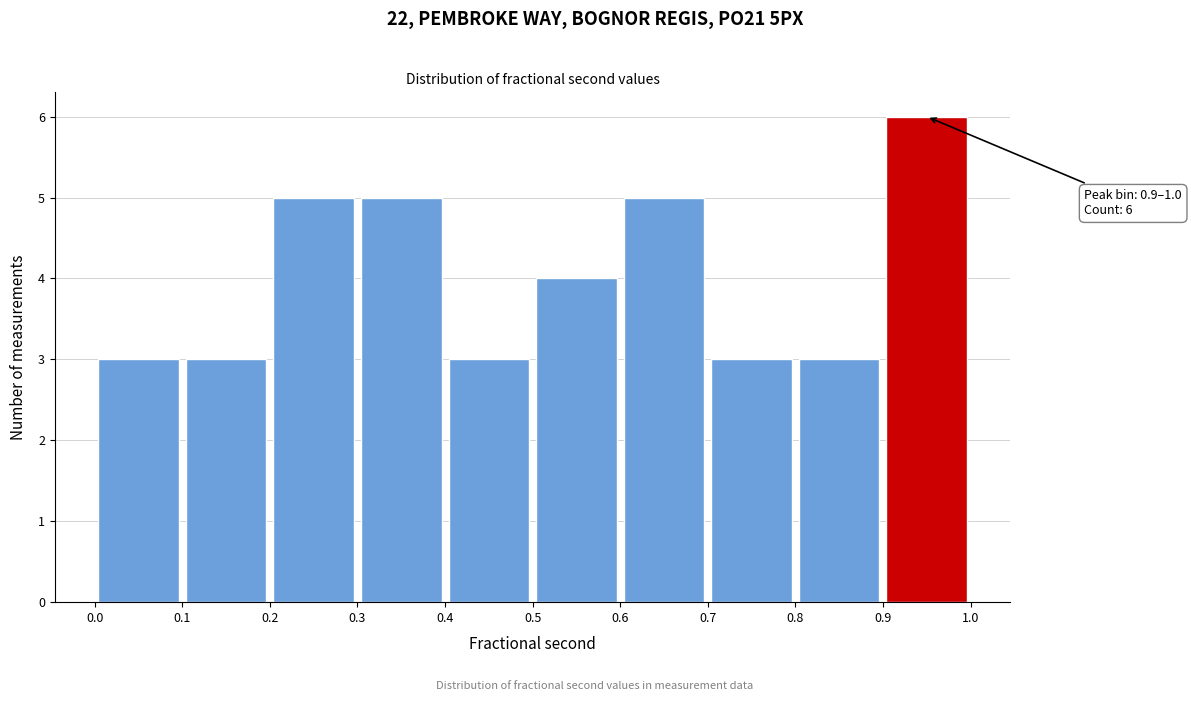

Which range on the x-axis has the tallest bar?

0.9 to 1.0